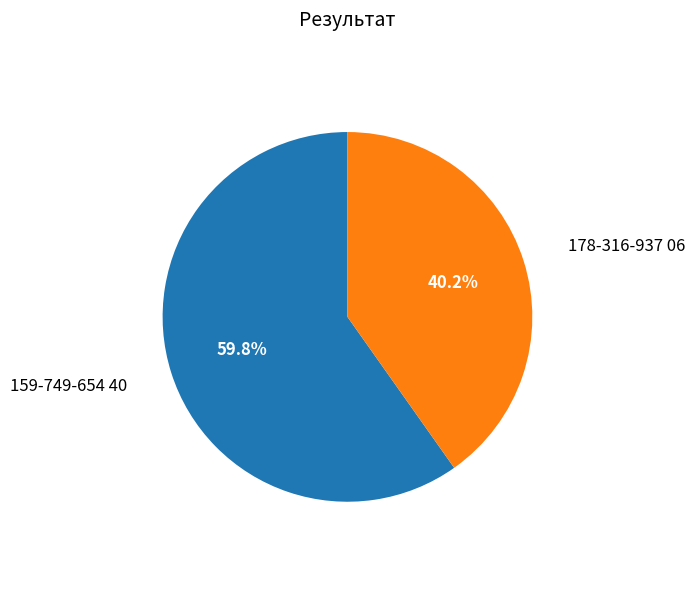

What is the ratio of the value at 159-749-654 40 to the value at 178-316-937 06?

1.5